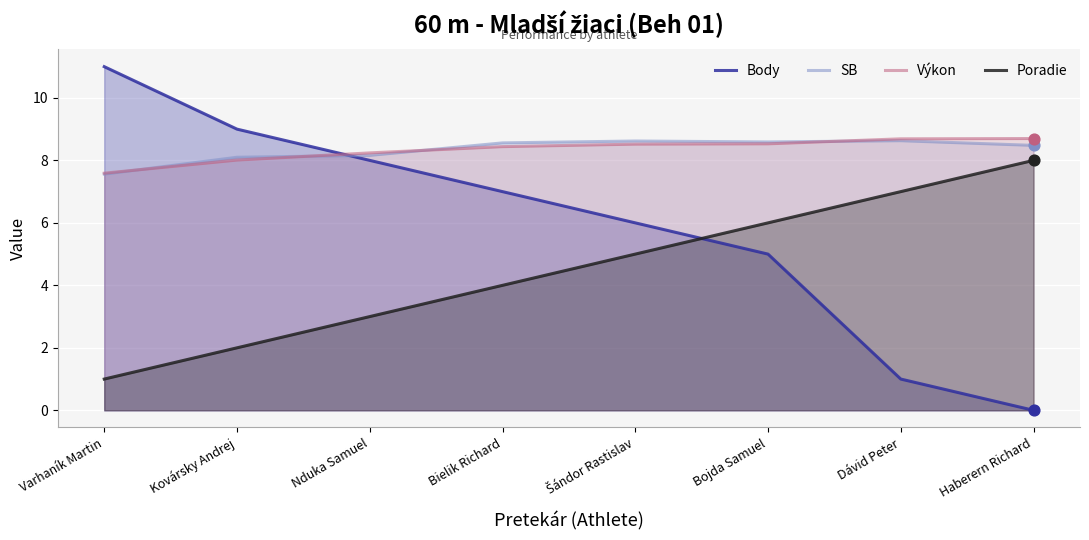

At how many categories does at least one series exceed 2?

8